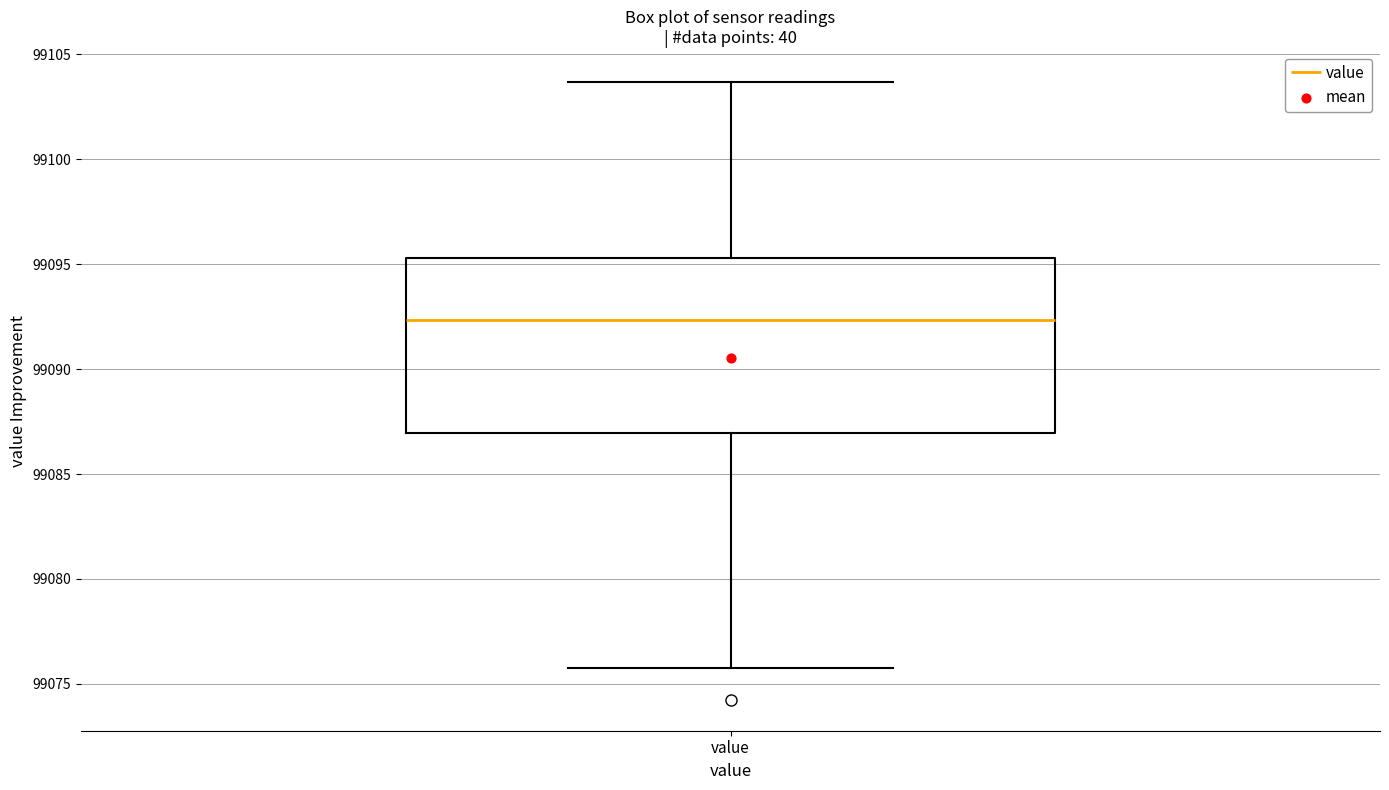

Where is the upper edge of the box for value on the y-axis? The values are not printed on the chart, so give them approximately, as read against the axis.

99095.5